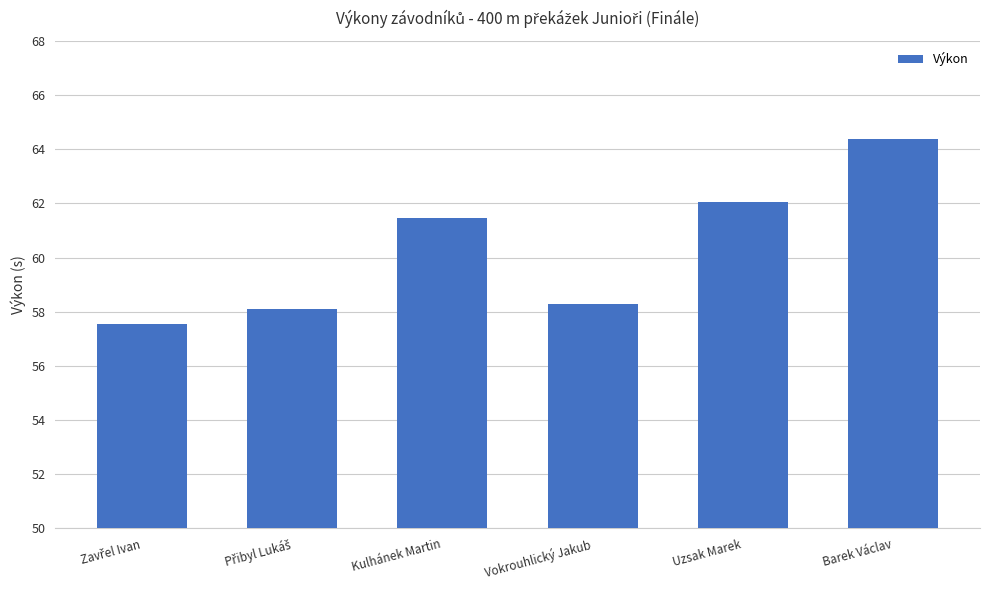

What is the greatest value displayed?

64.4